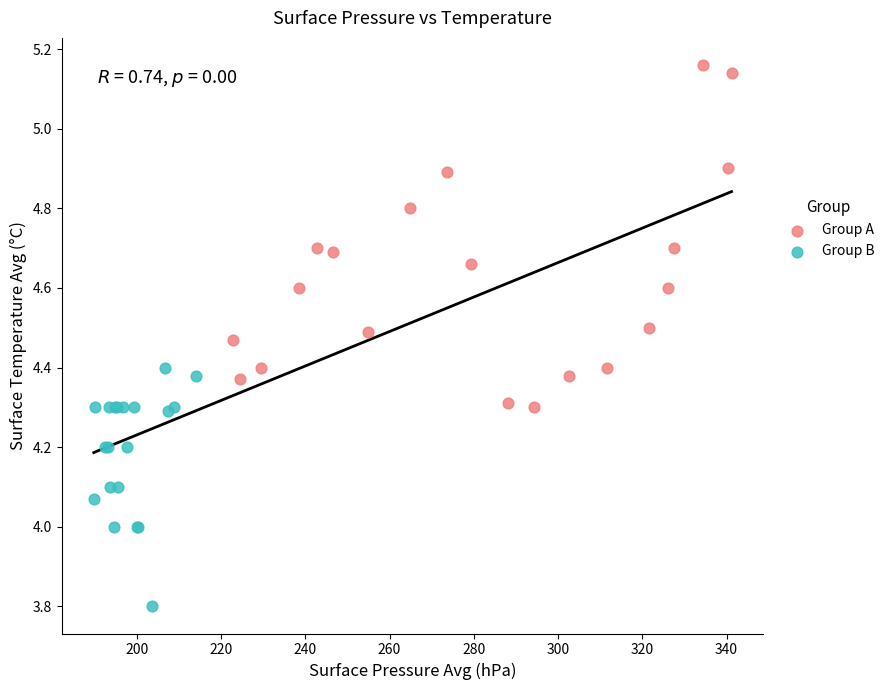

Which series contains the lowest Y value?

Group B